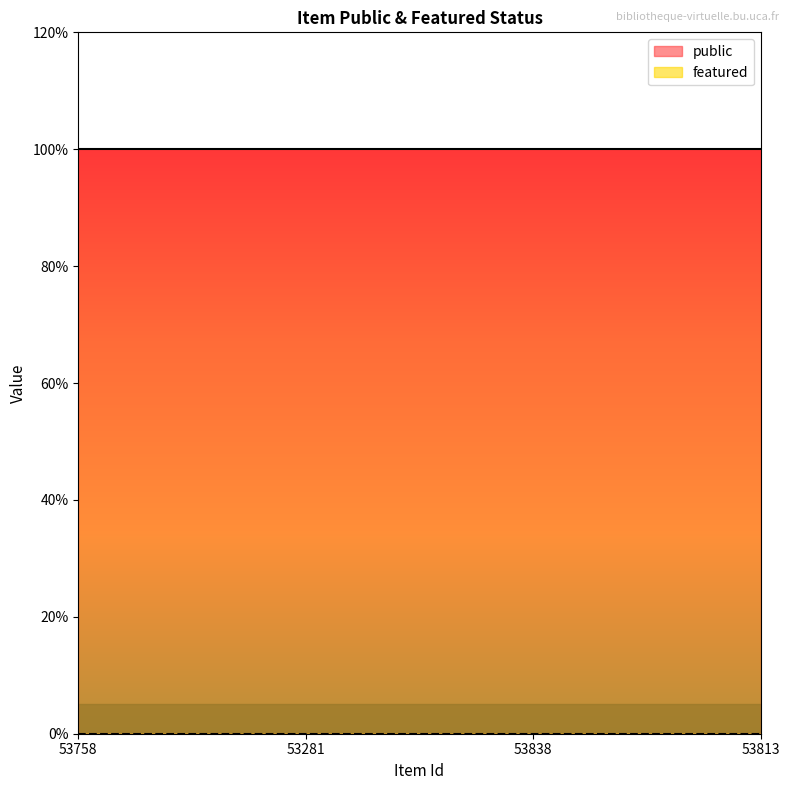

True or false: featured has more than 2 points higher than both neighbors.

False